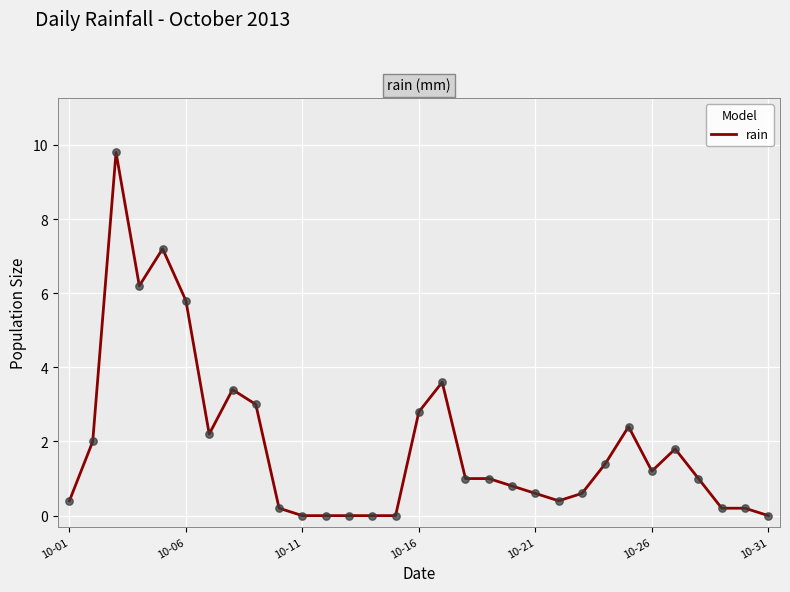

What is the difference between the maximum and minimum values?

9.8